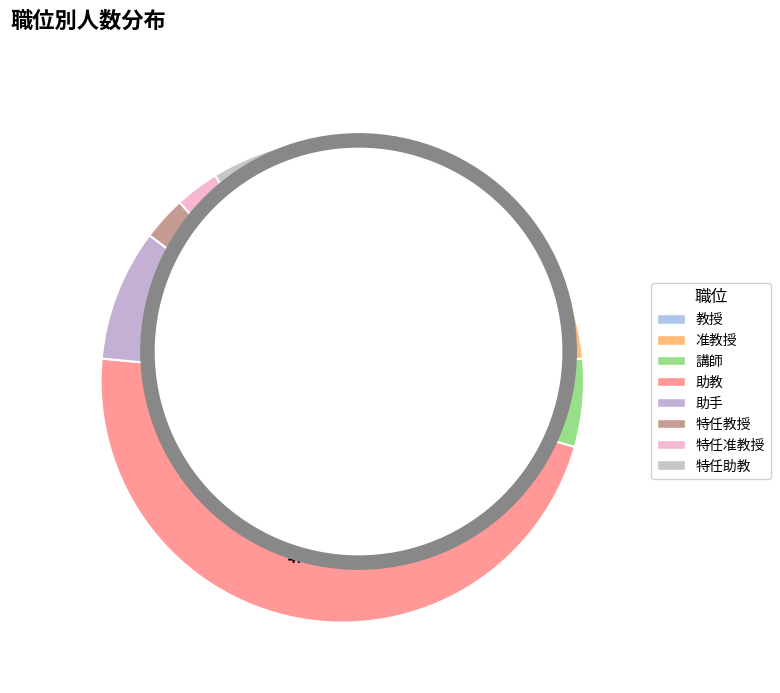

What is the change in value from 講師 to 助手?

+1